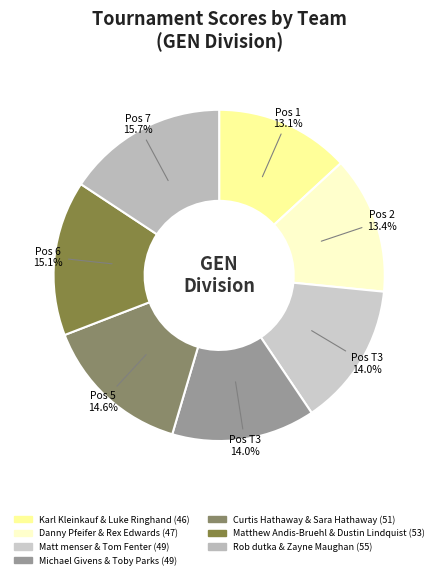

Is it true that Matt menser & Tom Fenter is 14% of the pie?

True